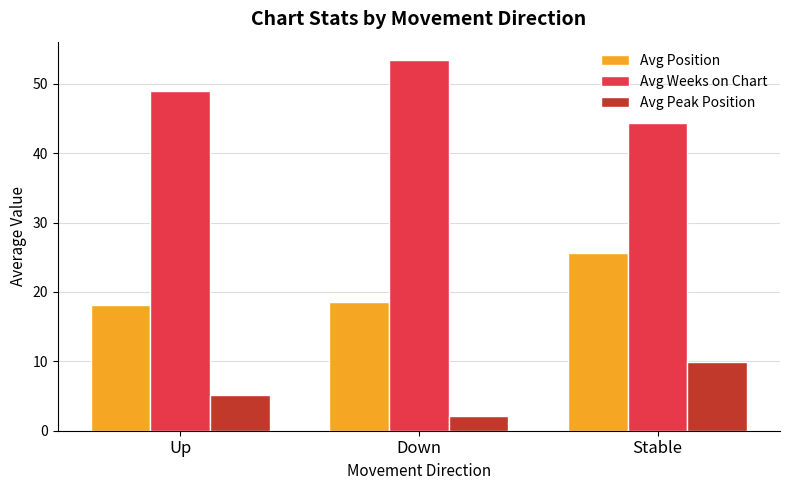

Which series has the largest range (max minus min)?

Avg Weeks on Chart